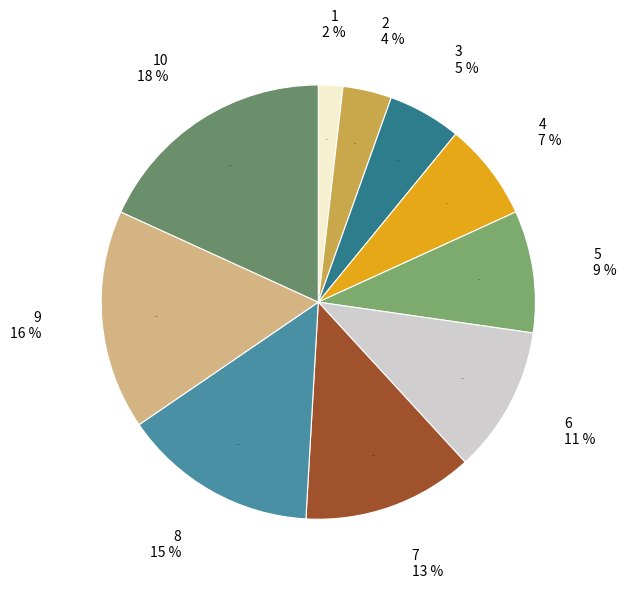

To the nearest percent, what percentage of the pie is 6?

11%